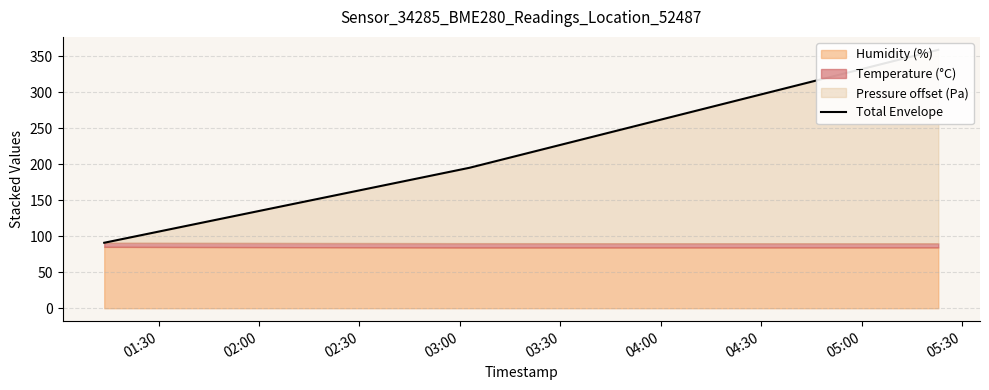

What is the greatest value displayed?

359.2